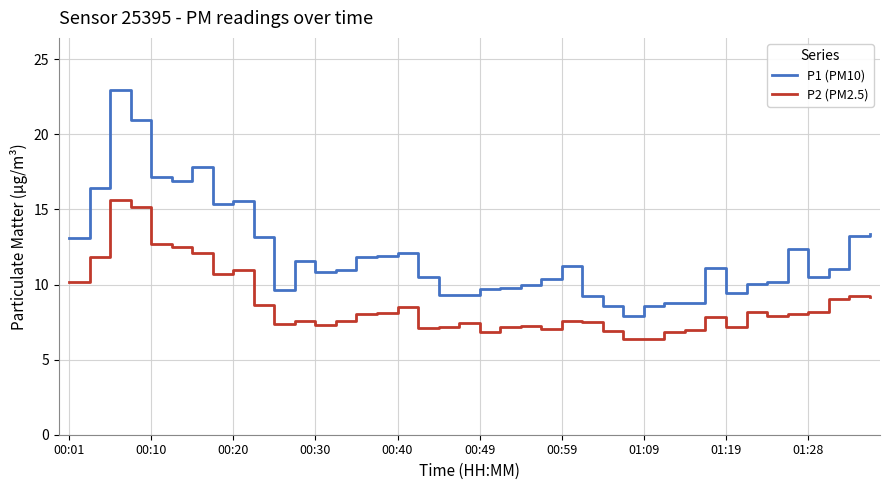

True or false: P1 (PM10) and P2 (PM2.5) cross at least once.

False